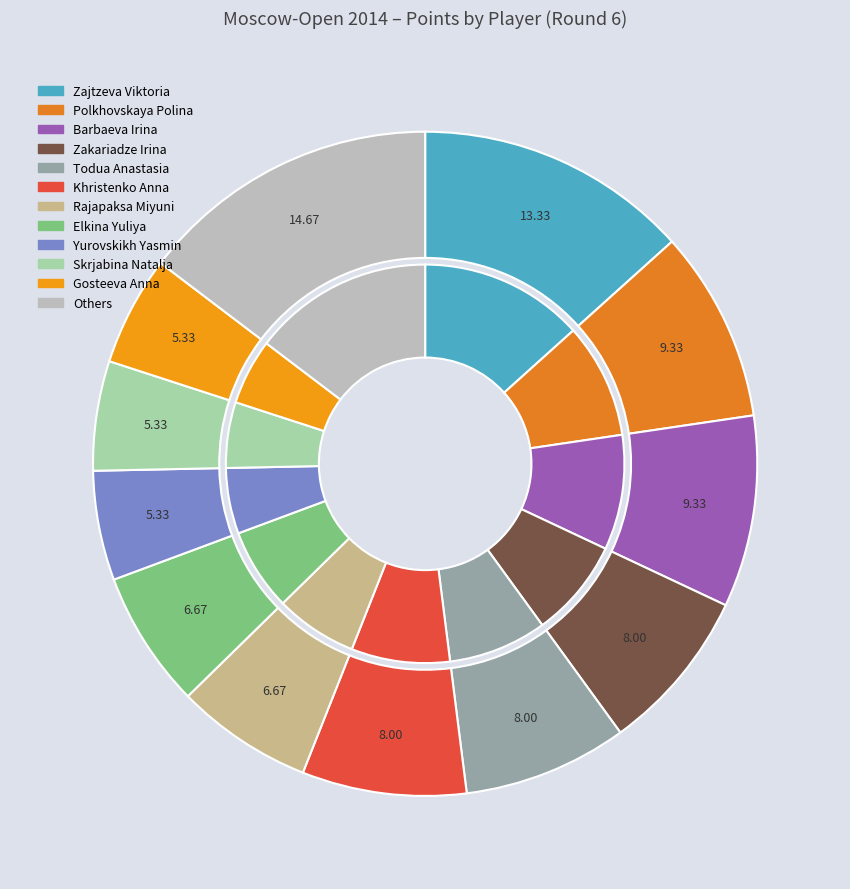

Is there a majority slice in this chart?

No